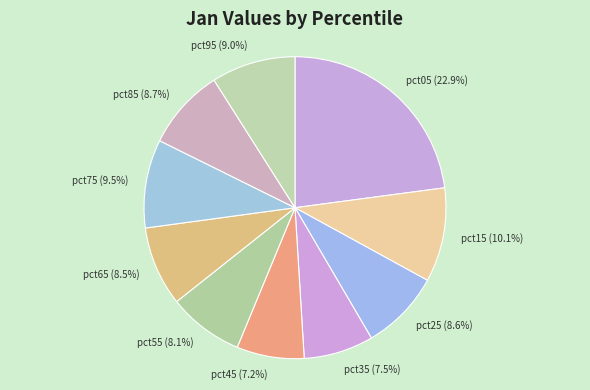

To the nearest percent, what is the average slice percentage?

10%